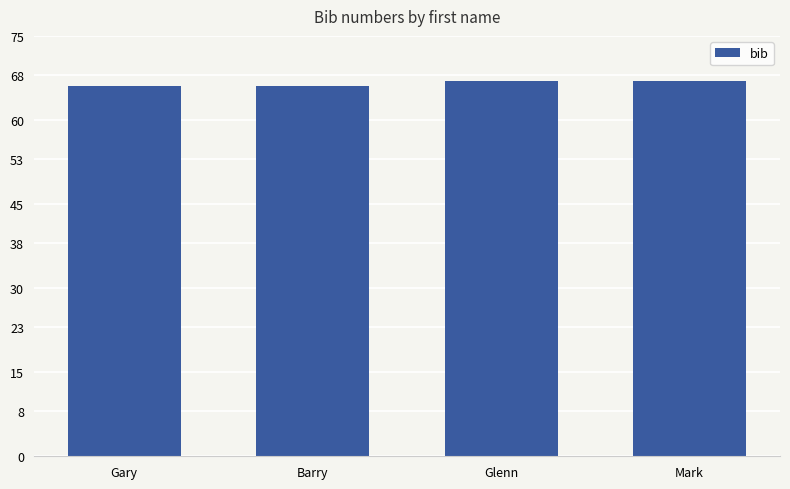

What is the difference between the values at Gary and Glenn?

1